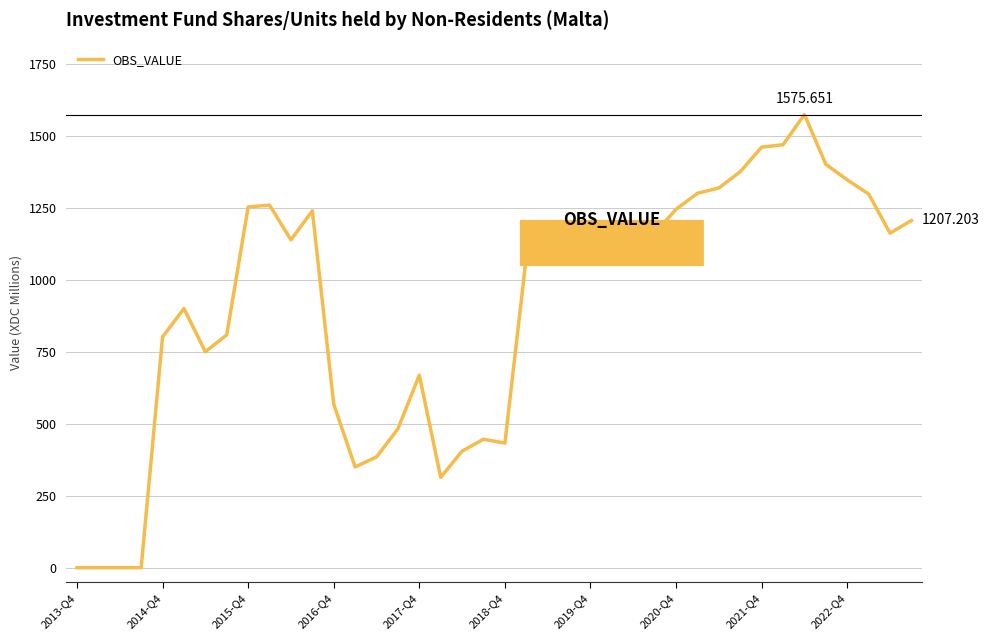

What is the difference between the maximum and minimum values?

1575.7